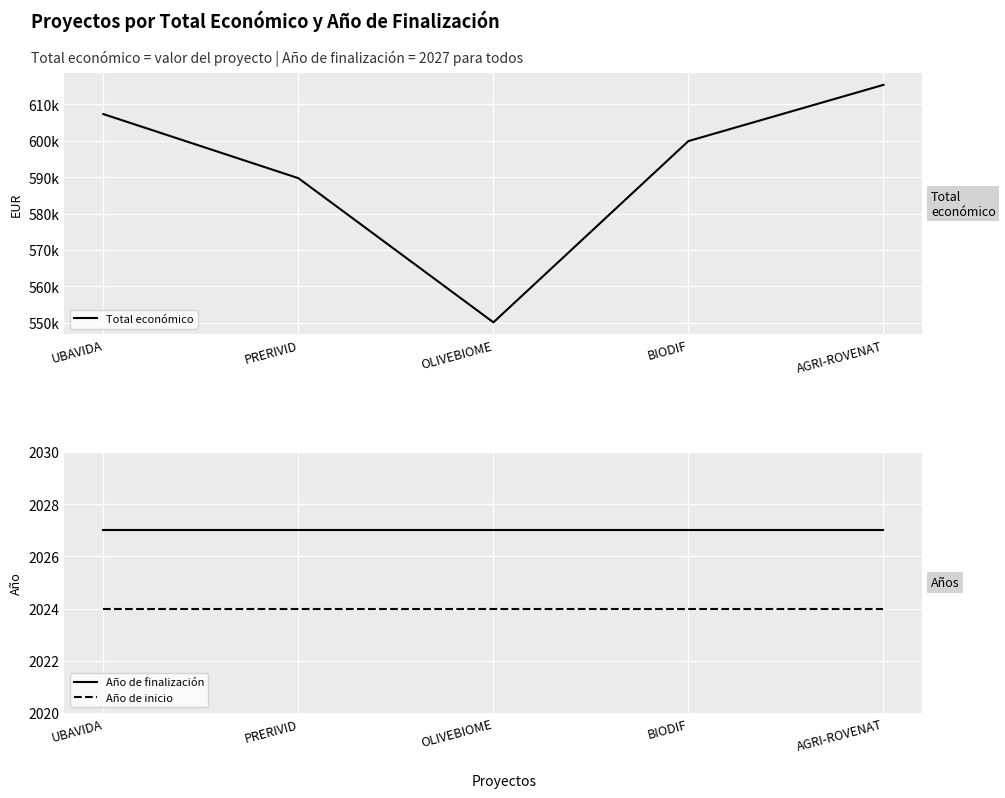

How many lines are shown in the chart?

3